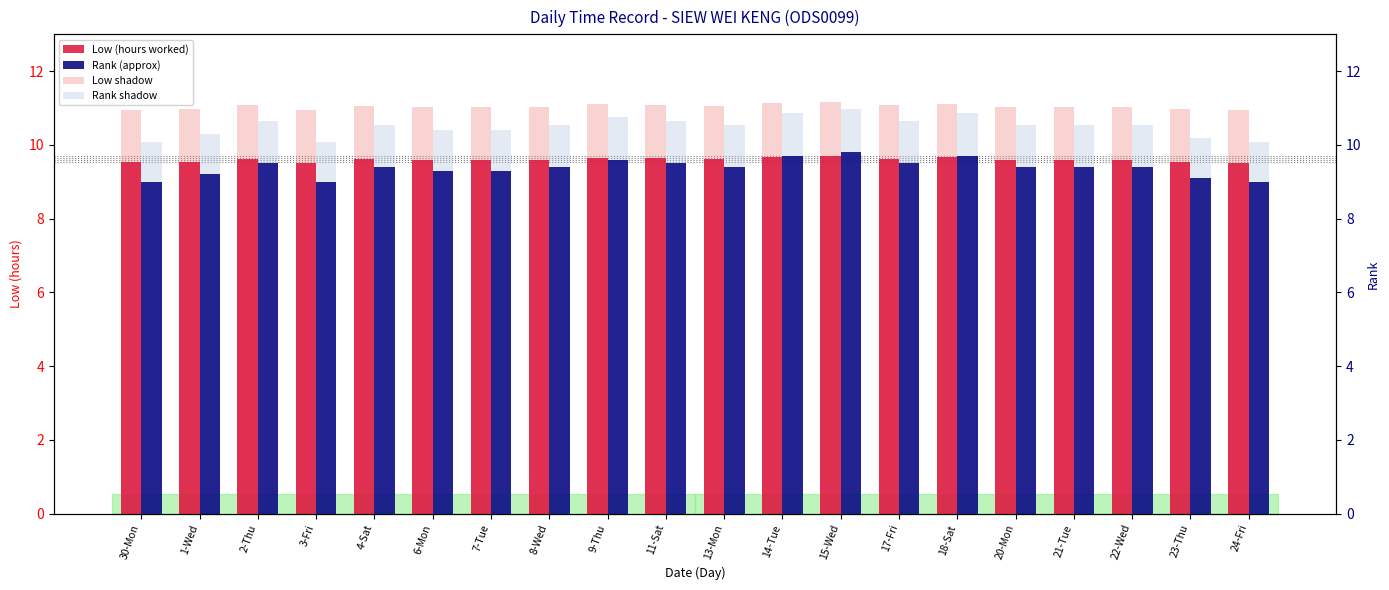

Which category has the highest value across all series?

15-Wed